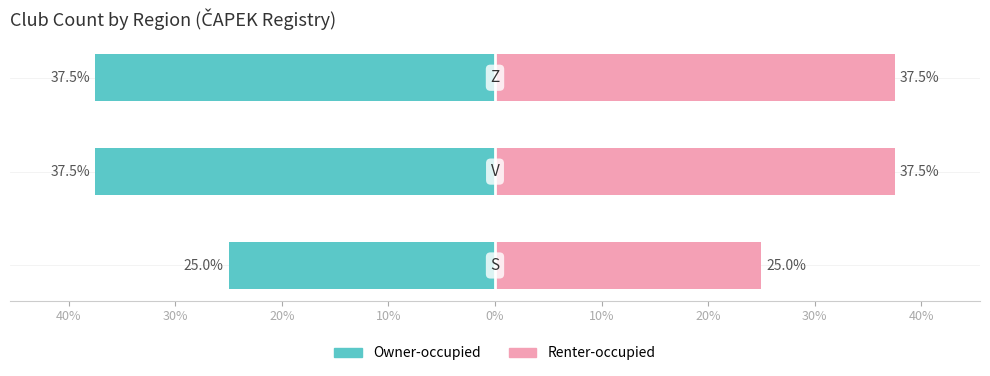

What is the difference between the maximum and minimum values in the Owner-occupied series?

12.5